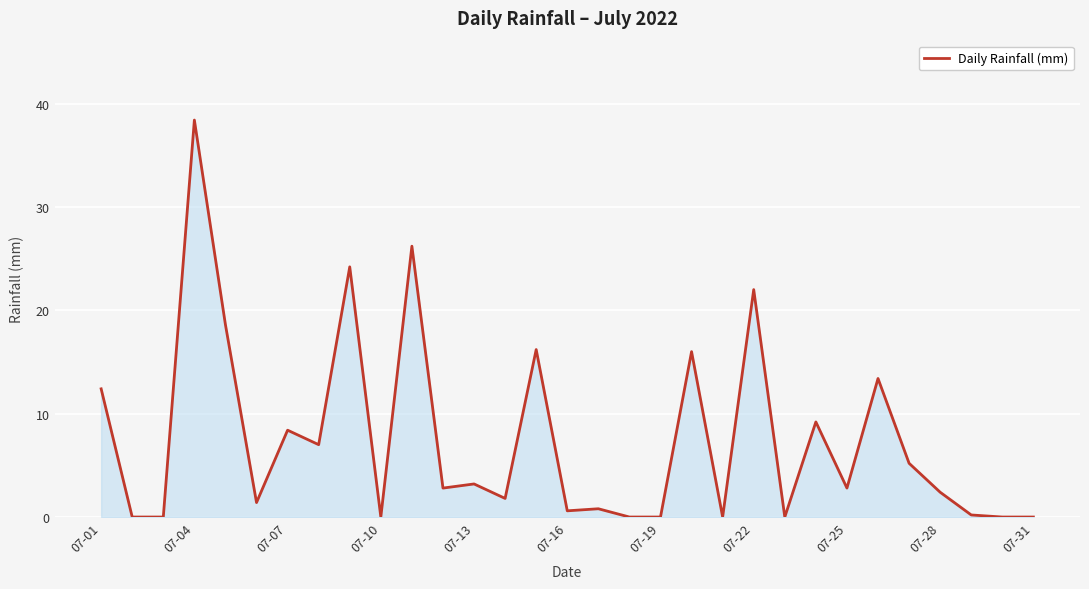

What is the greatest value displayed?

38.4